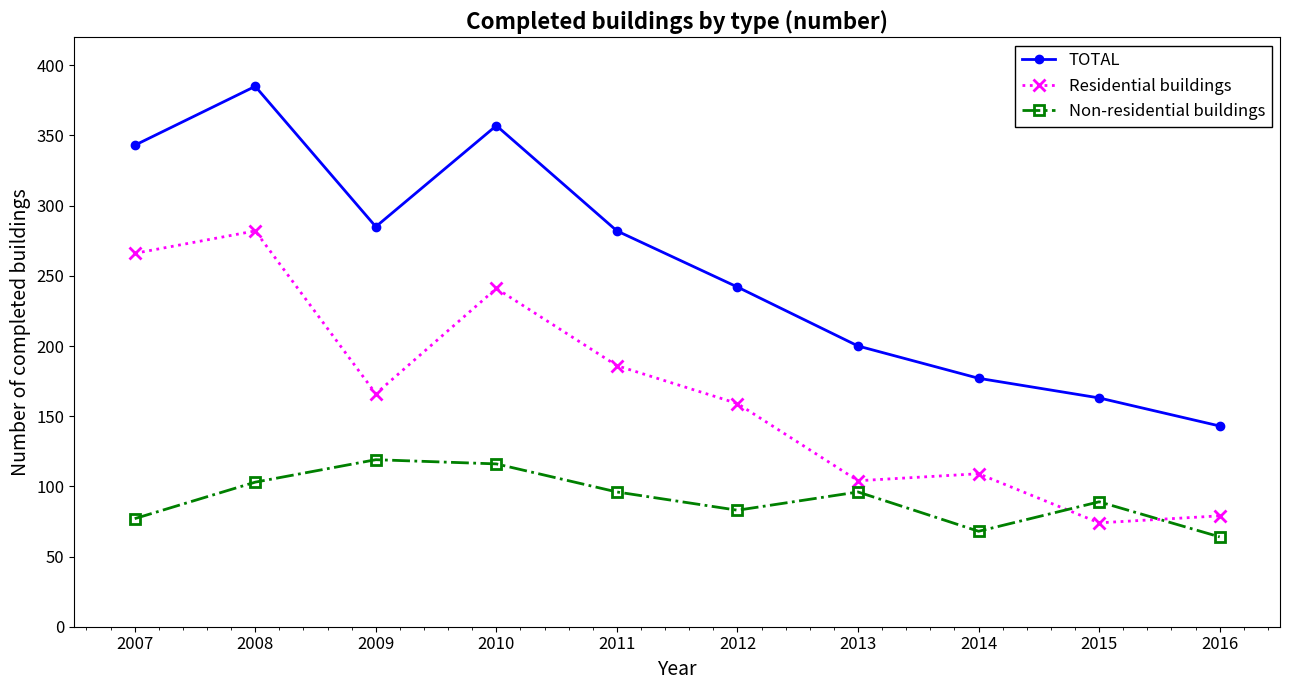

What is the sum of all Non-residential buildings values?

911